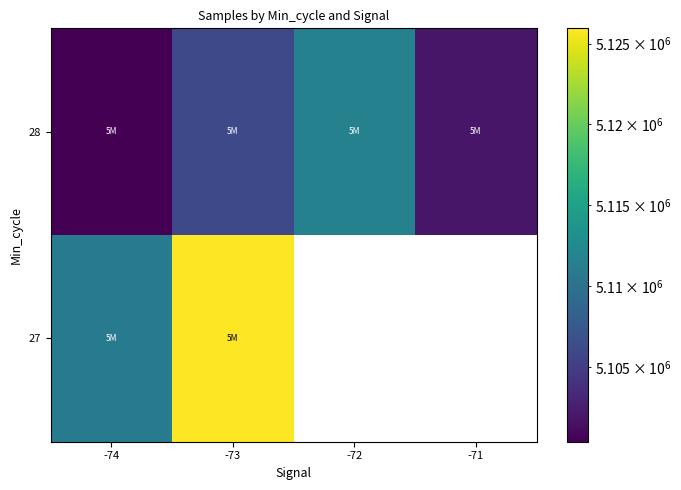

List the series in order of their peak value, highest first.

27, 28